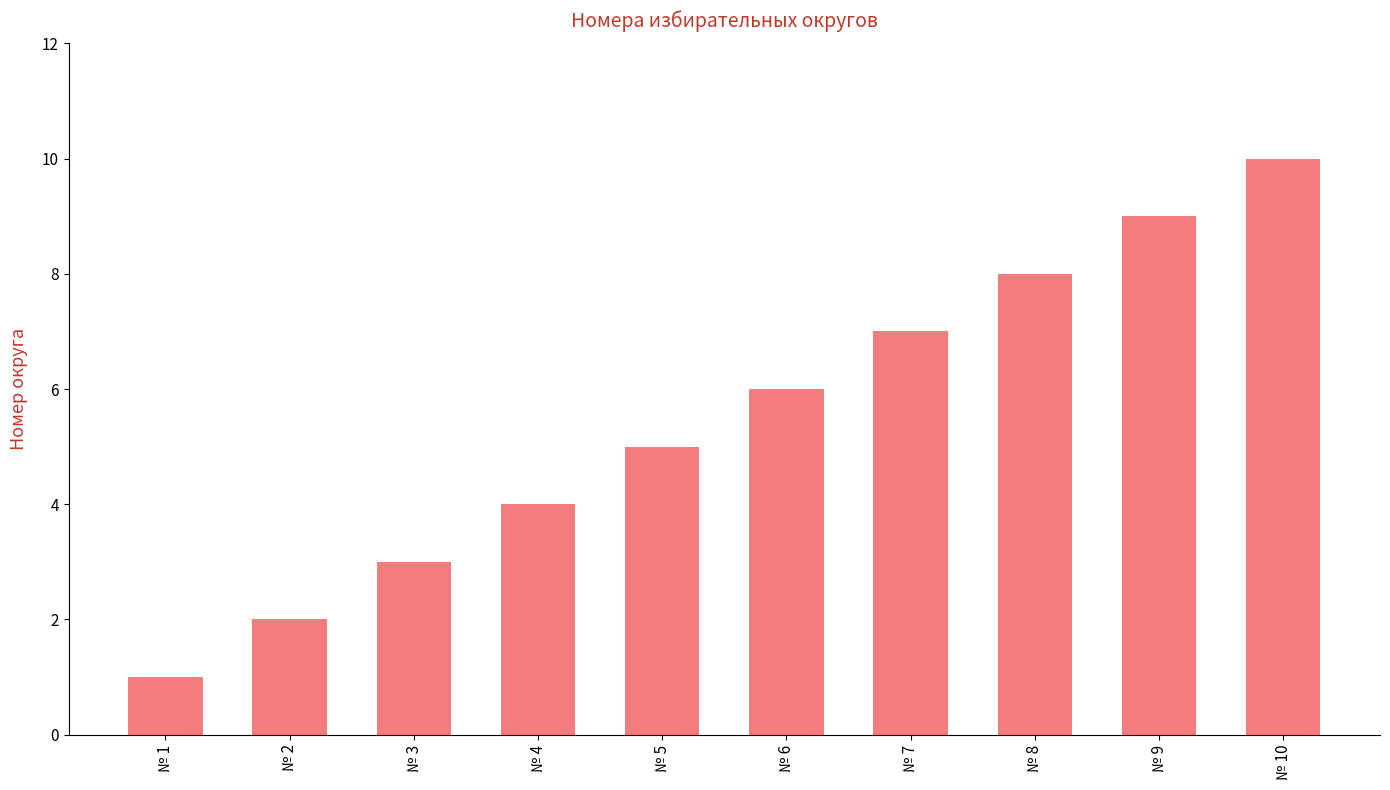

What is the value of the 8th bar from the left?

8